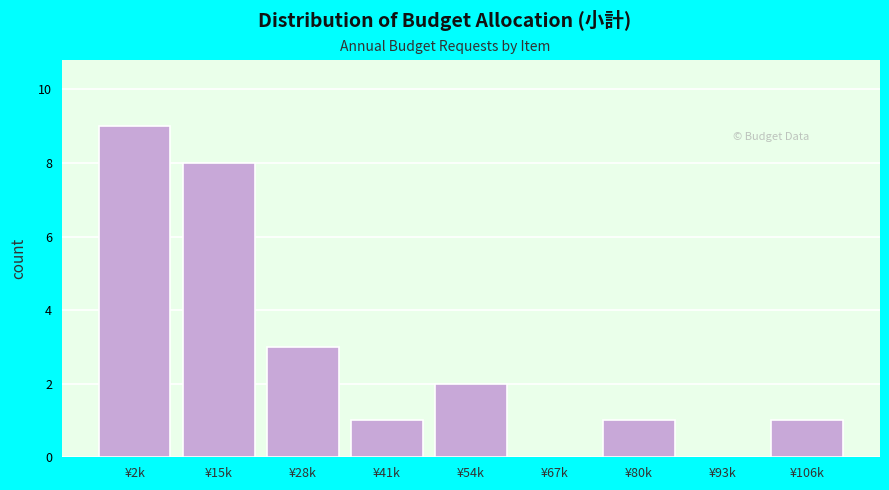

Reading left to right, what are all the values shown in this chart?

¥2k=9	¥15k=8	¥28k=3	¥41k=1	¥54k=2	¥67k=0	¥80k=1	¥93k=0	¥106k=1